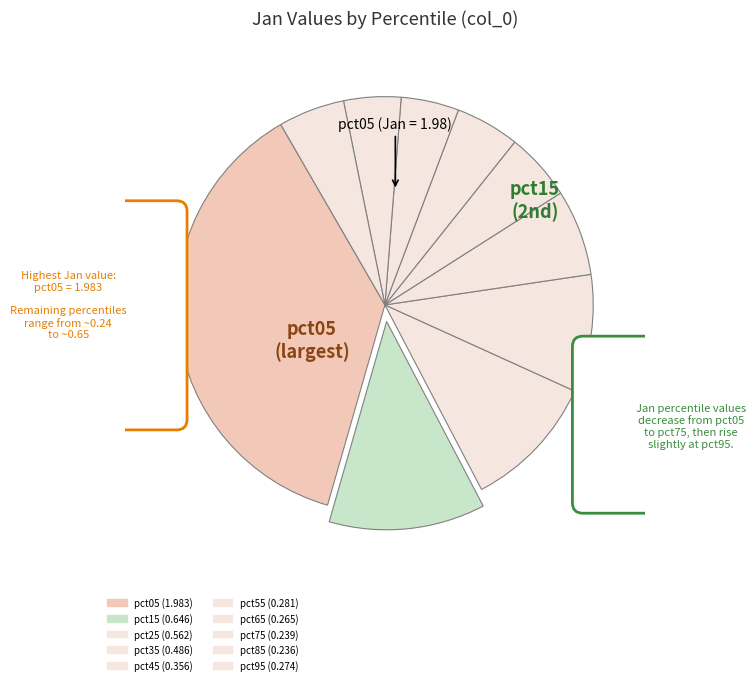

What is the largest slice in the pie chart?

pct05